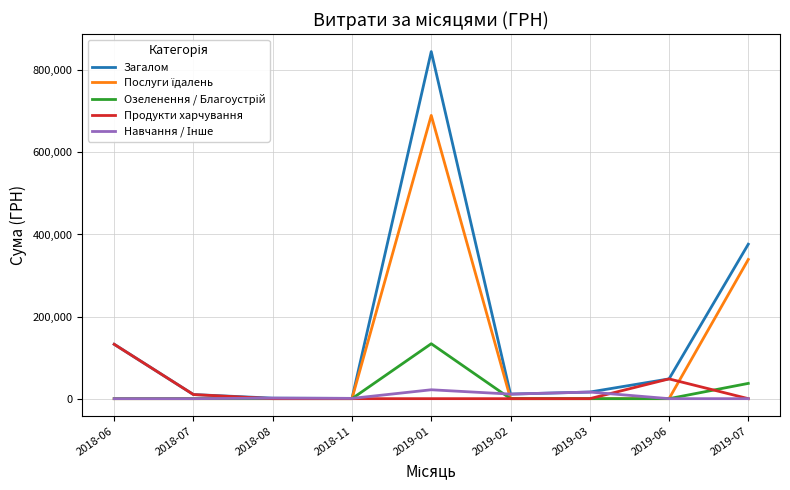

At which category is the sum across all series the highest?

2019-01